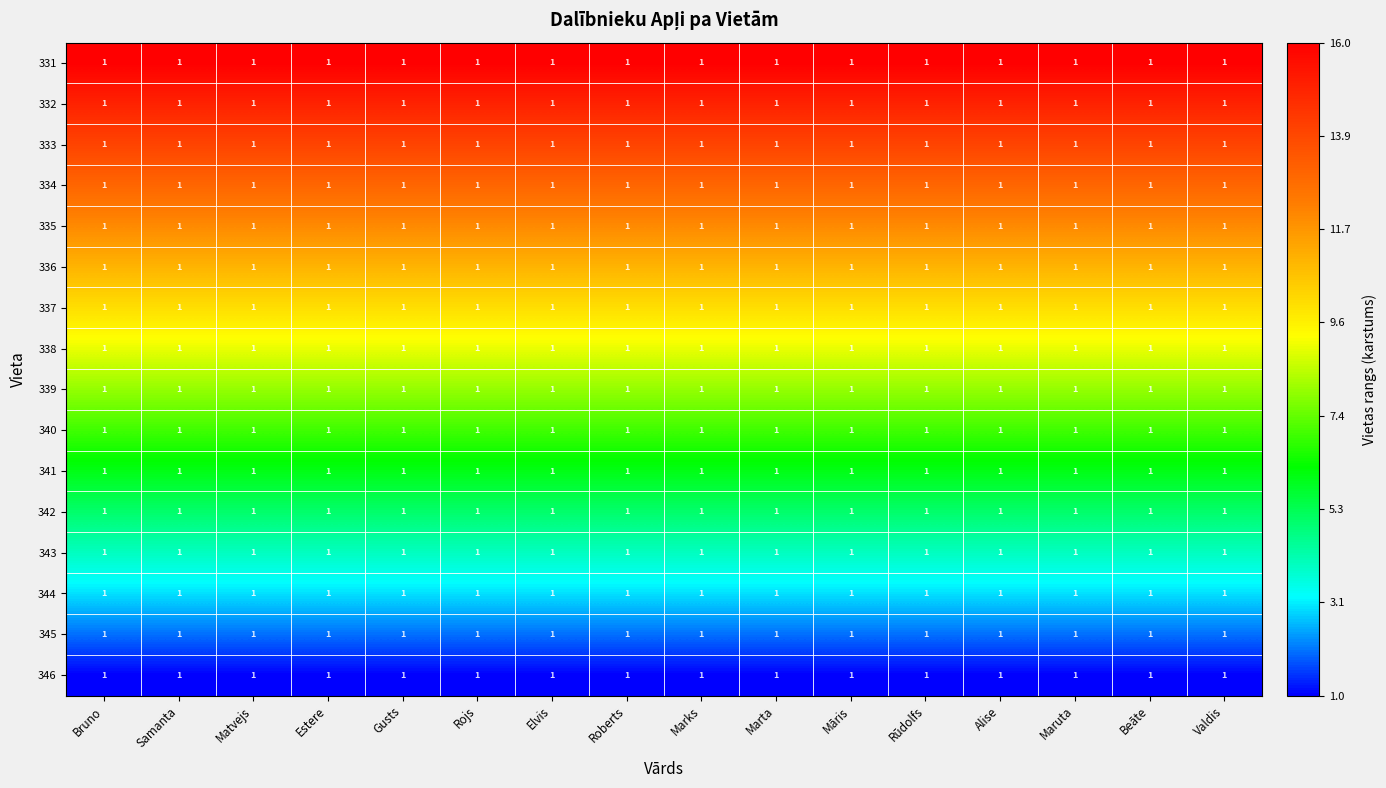

True or false: 342 has a value of 5 at Māris.

True